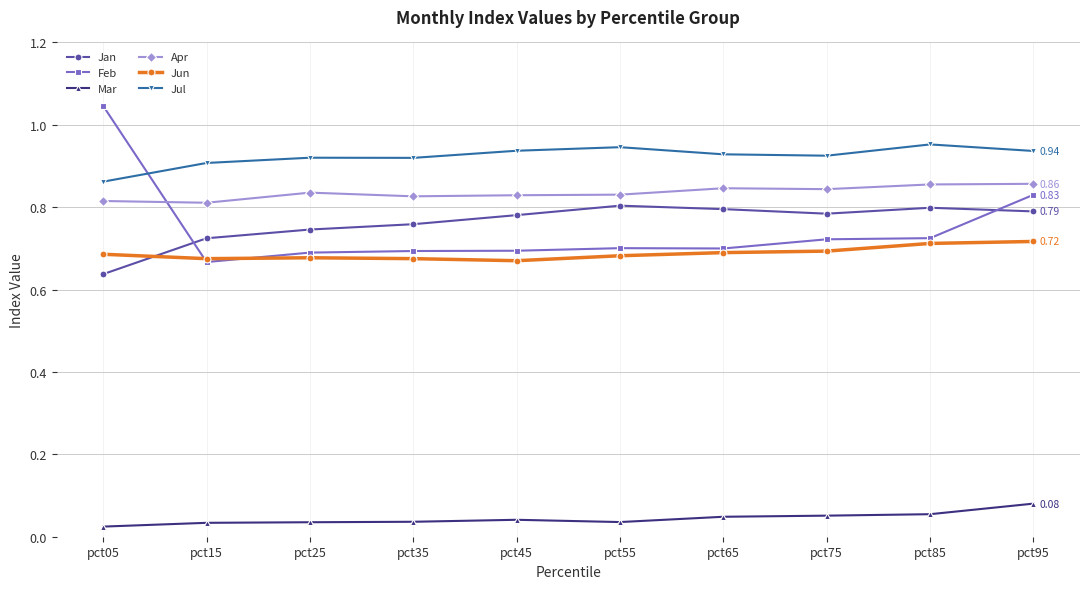

At which category is the sum across all series the highest?

pct95